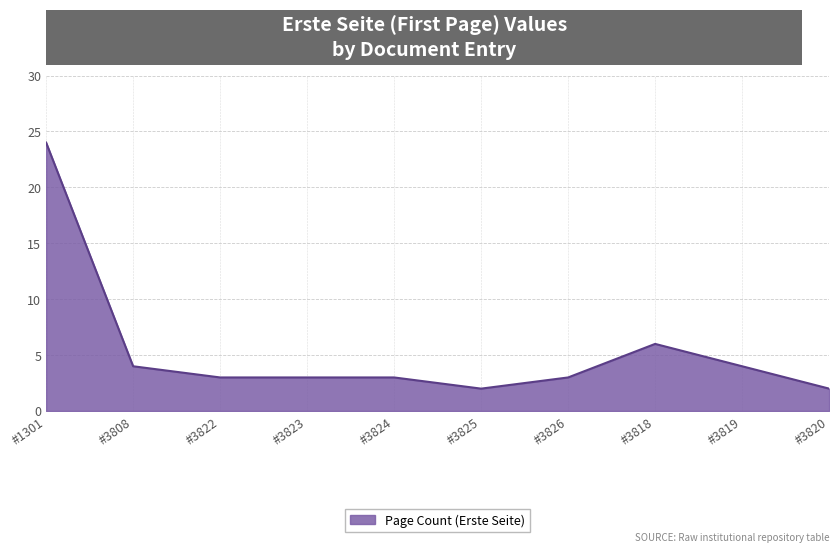

At which label is the value closest to 13?

#3818